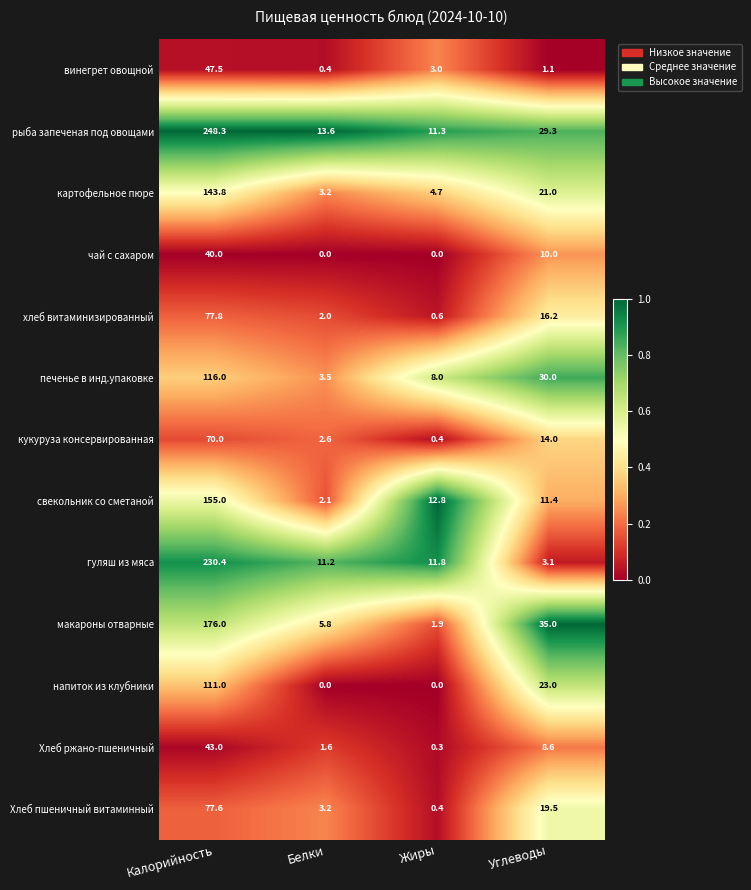

What is the difference between the second highest and second lowest values in the Хлеб ржано-пшеничный series?

7.0